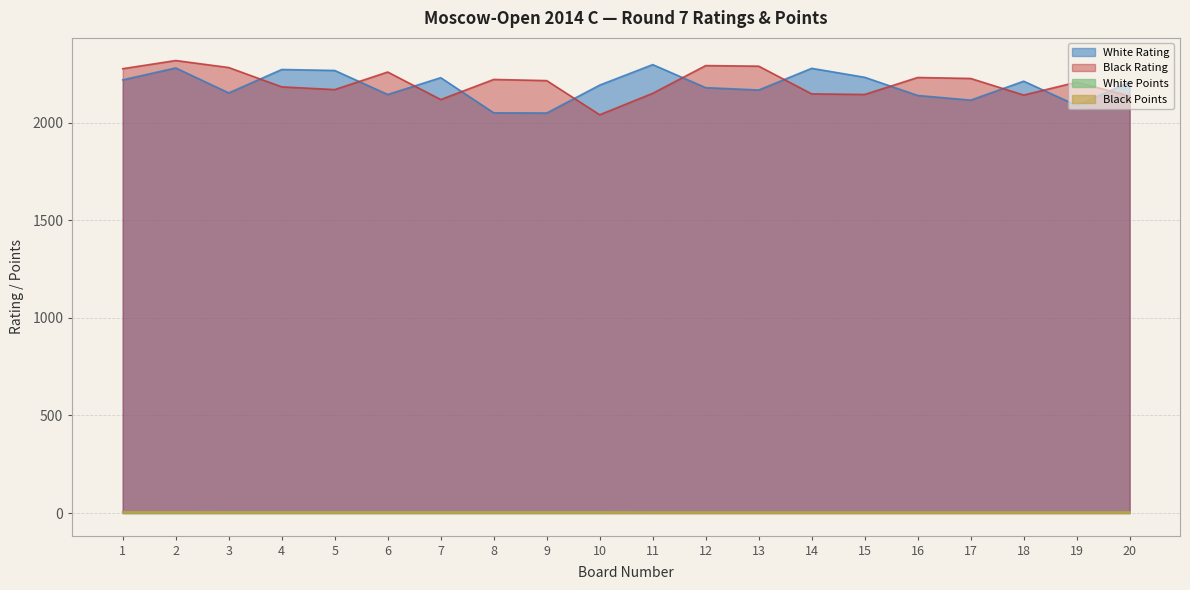

What is the highest value of the White Points series?

6.0